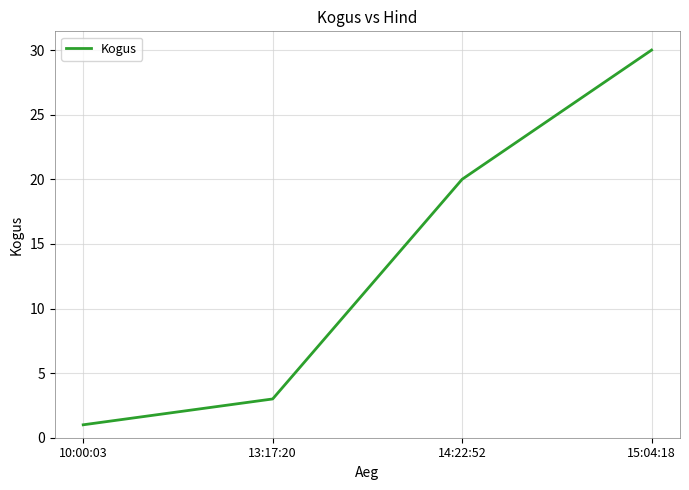

What is the sum of all values?

54